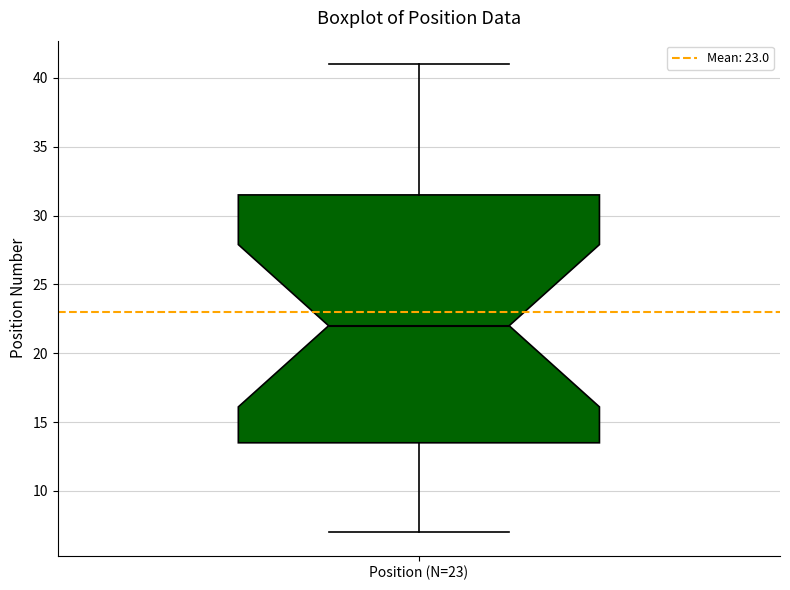

Where is the upper edge of the box for Position (N=23) on the y-axis? The values are not printed on the chart, so give them approximately, as read against the axis.

31.5